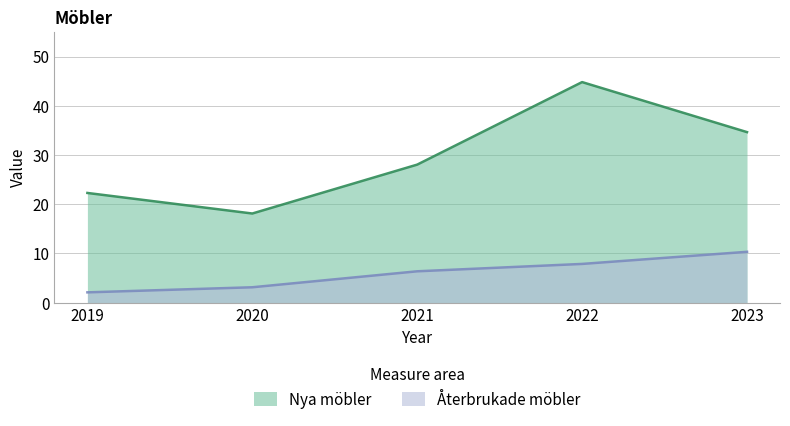

In Nya möbler, how many points are higher than both neighbors (excluding endpoints)?

1